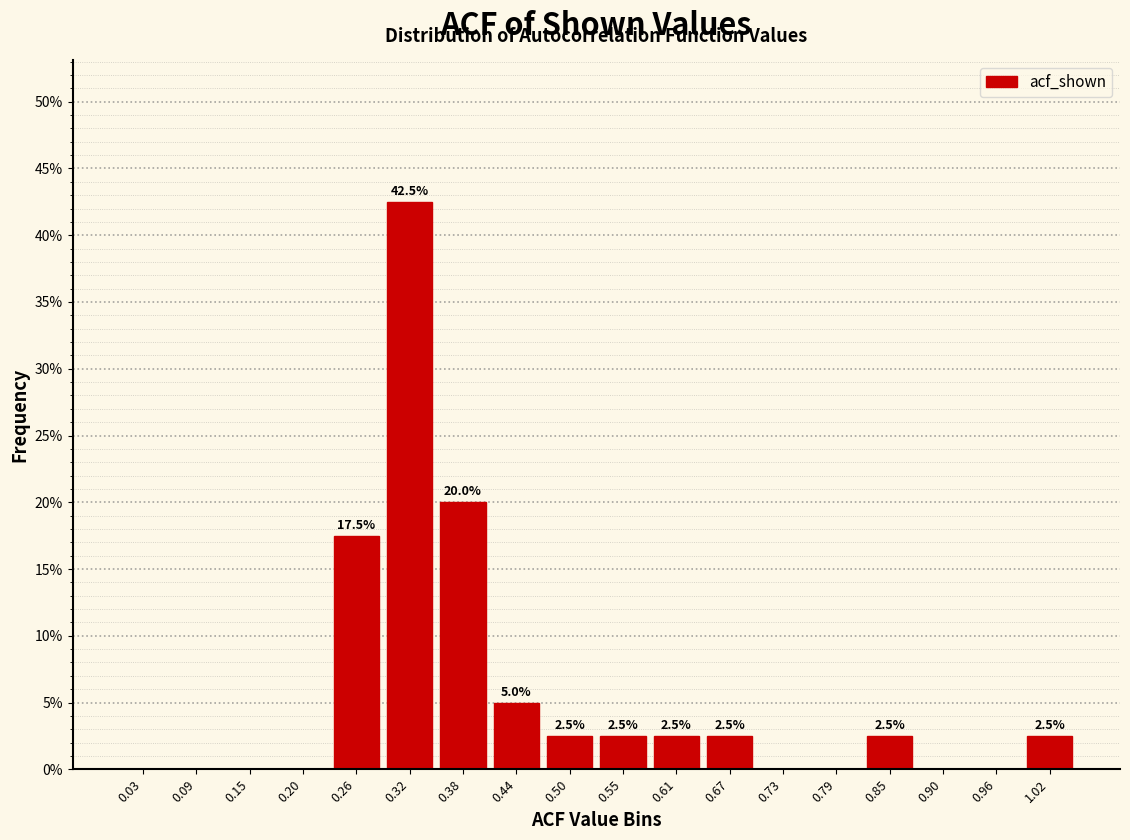

Which range on the x-axis has the tallest bar?

0.29 to 0.35